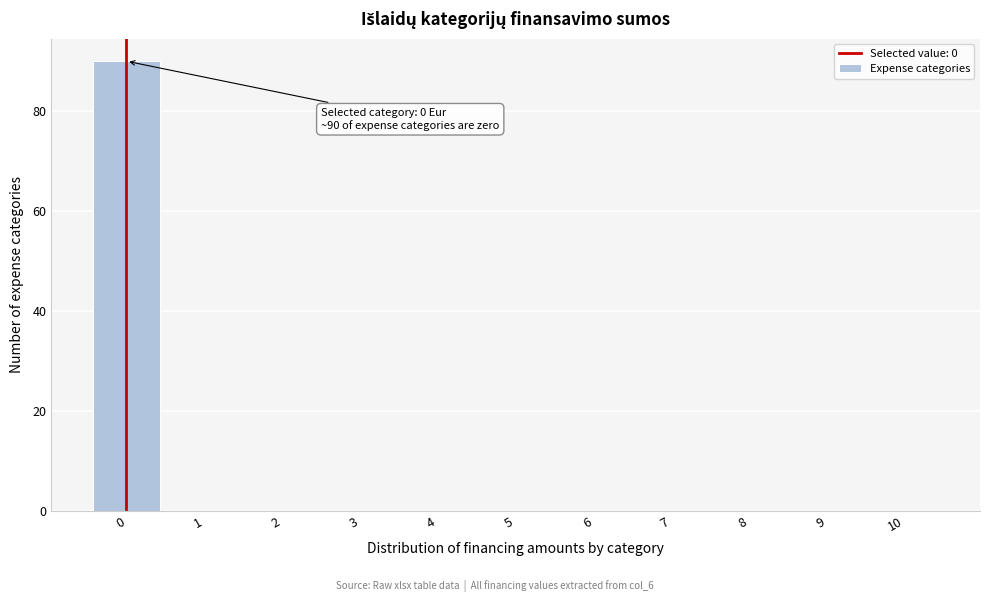

Which range on the x-axis has the tallest bar?

-0.5 to 0.5